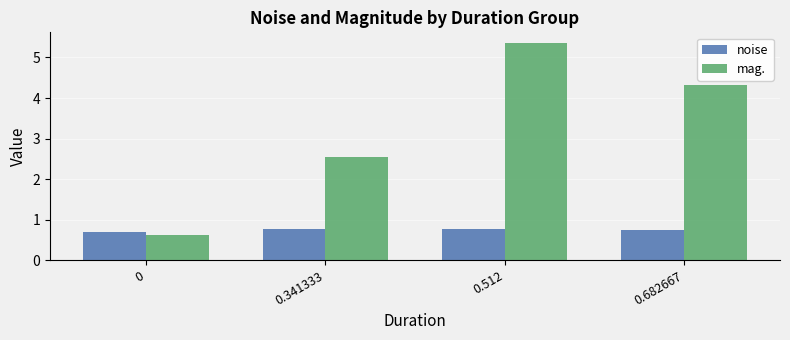

What is the sum of all mag. values?

12.8